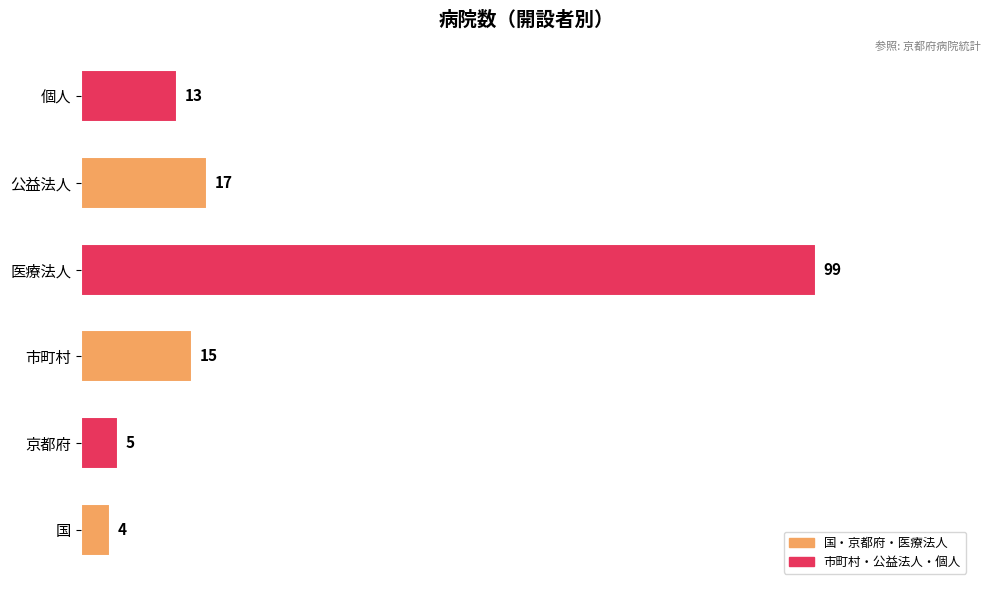

What is the smallest value displayed?

4